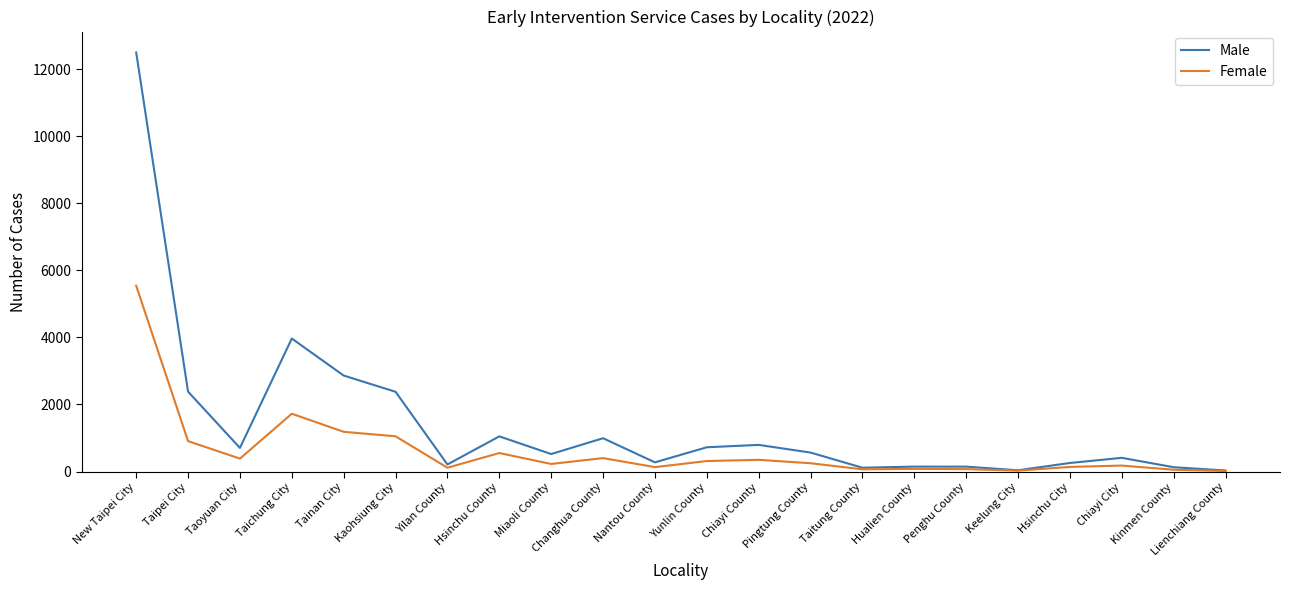

Rank the series by their maximum value, from highest to lowest.

Male, Female